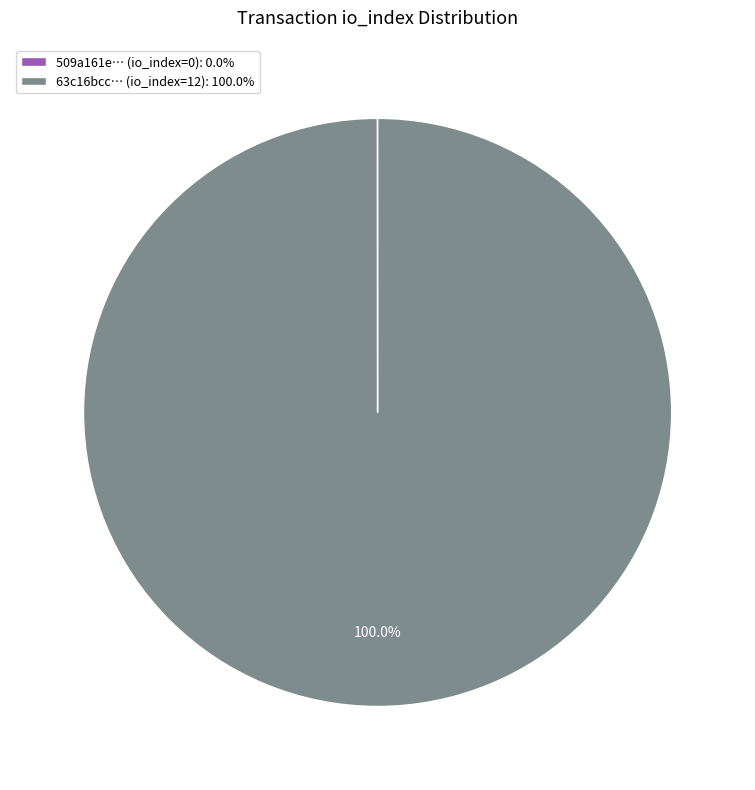

Does 63c16bcc… (io_index=12): 100.0% represent more than half of the total?

Yes